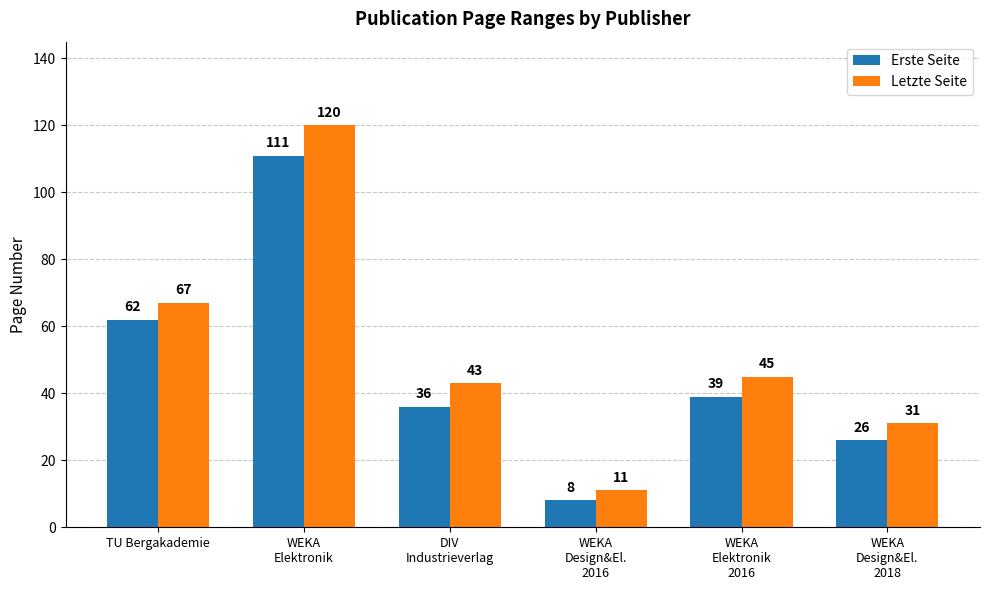

Which series has the largest range (max minus min)?

Letzte Seite